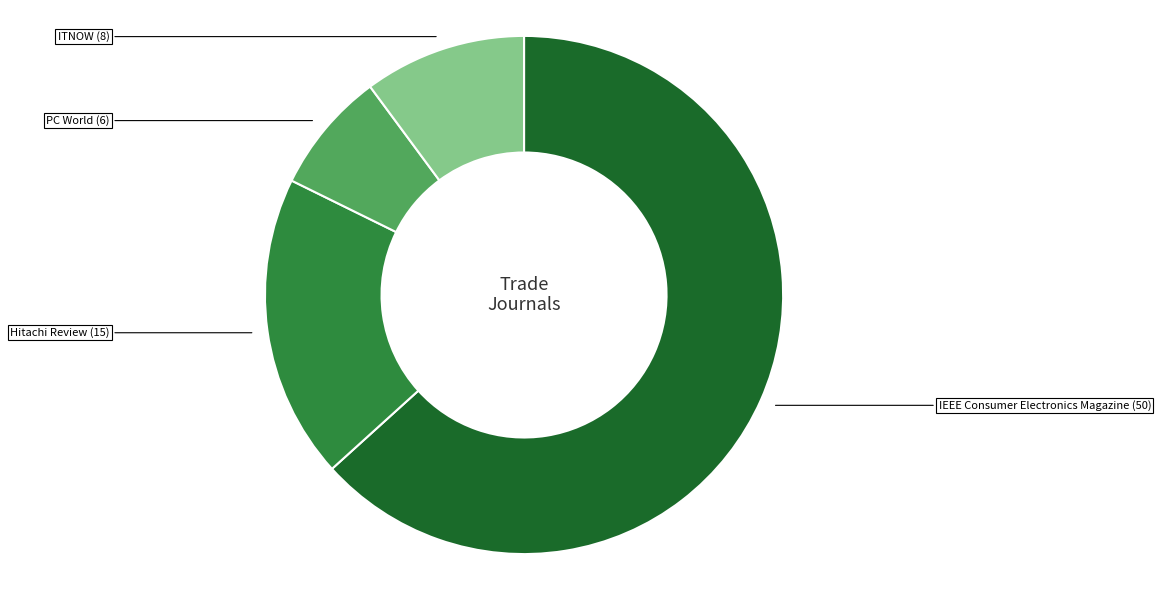

Rank the categories by value from lowest to highest.

PC World, ITNOW, Hitachi Review, IEEE Consumer Electronics Magazine